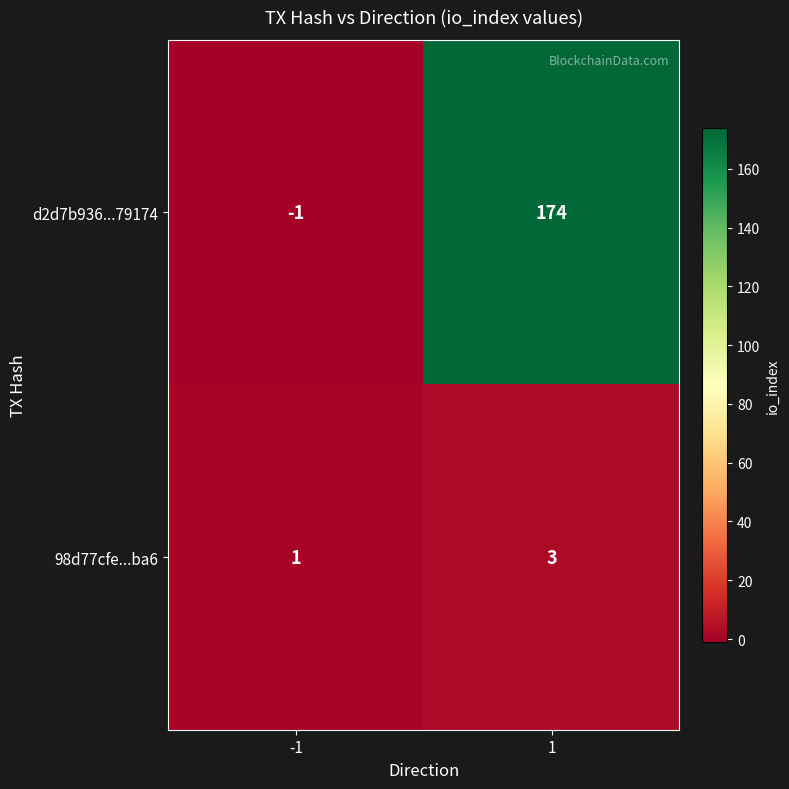

True or false: 98d77cfe...ba6 has a value of 3 at 1.

True